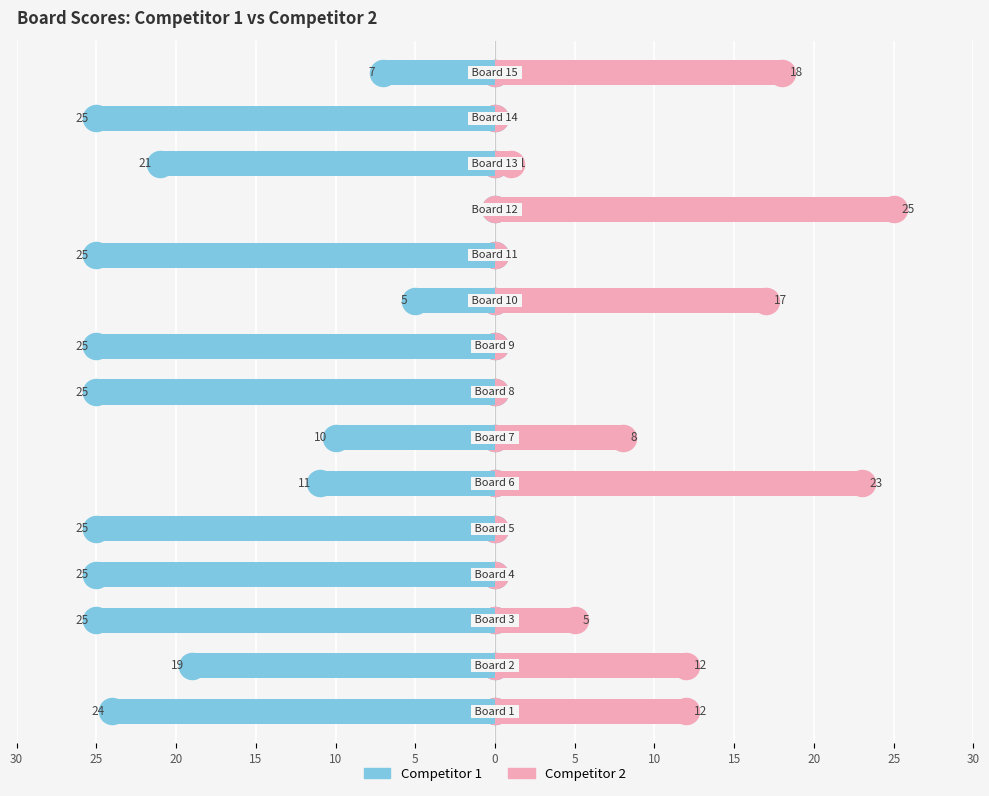

What is the minimum value shown in the chart?

-25